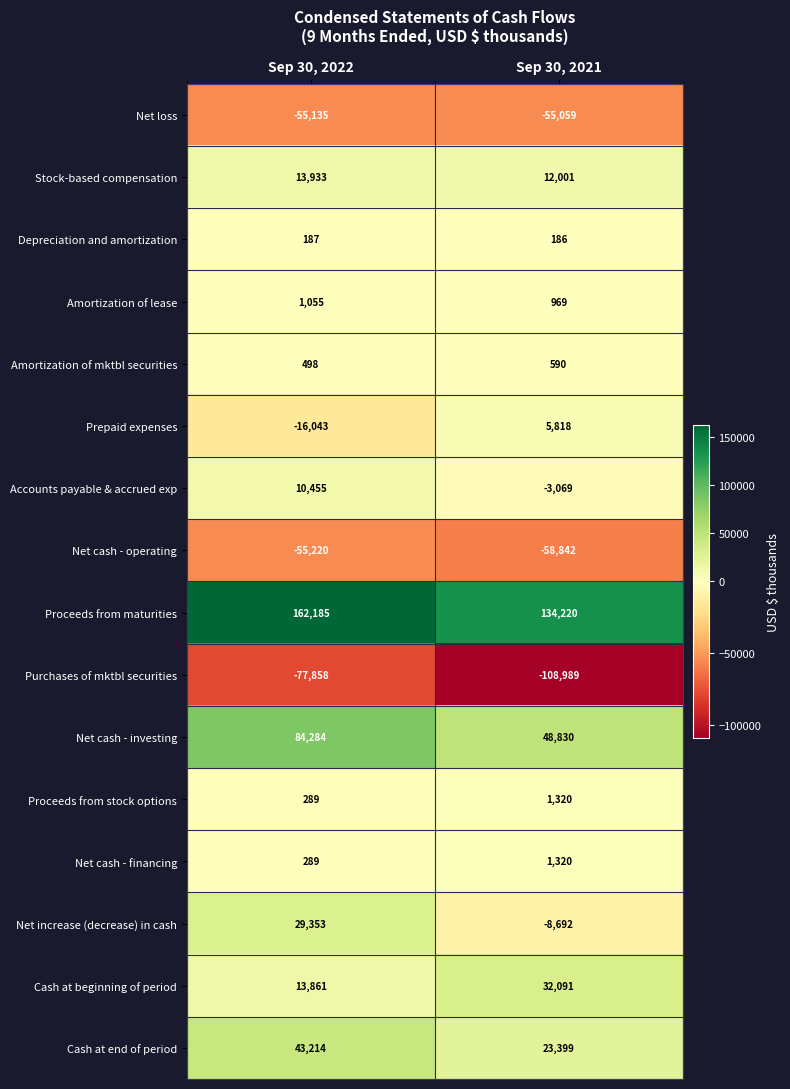

Which series has the largest total across all categories?

Proceeds from maturities